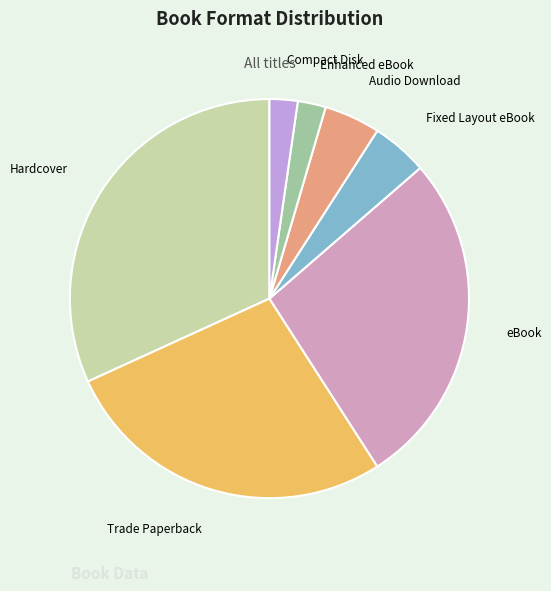

Which slice is the largest?

Hardcover